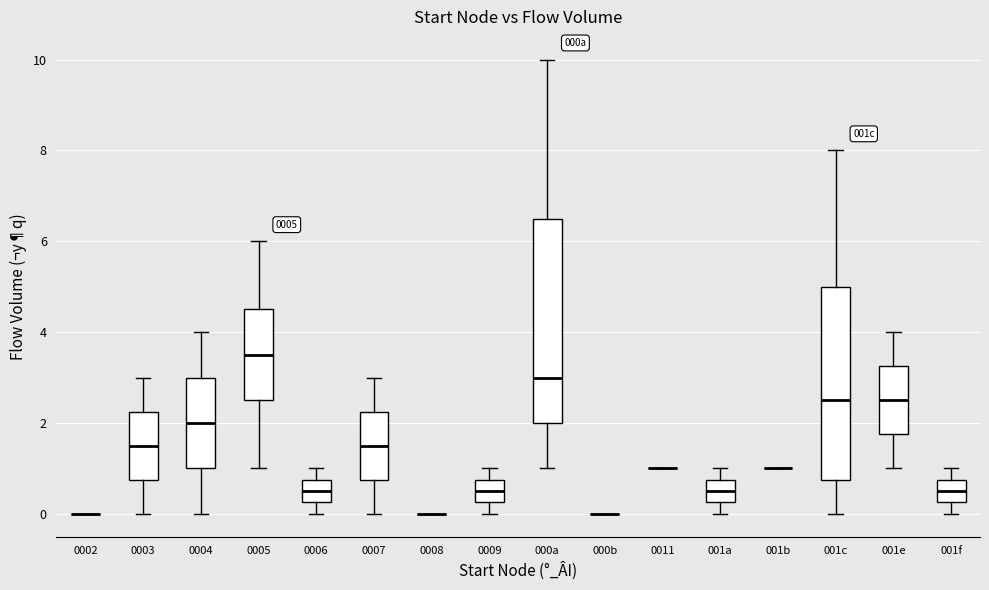

Which box is the tallest, from its lower edge to its upper edge?

000a